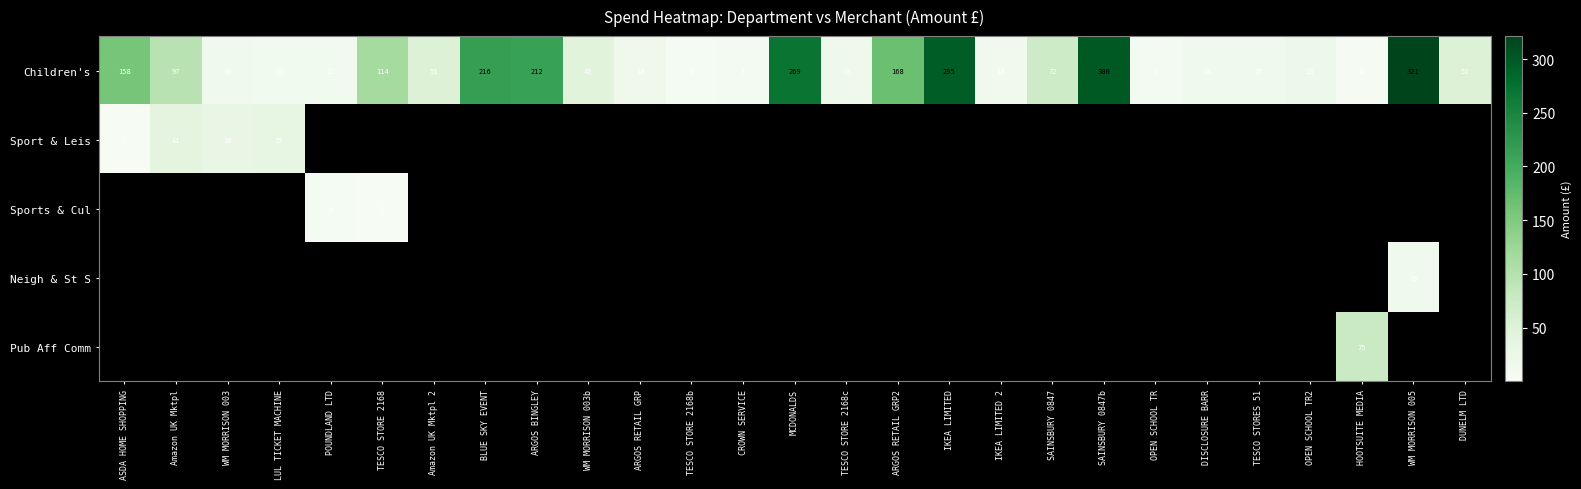

What value does the Children's series have at DUNELM LTD, to the nearest 5?

50